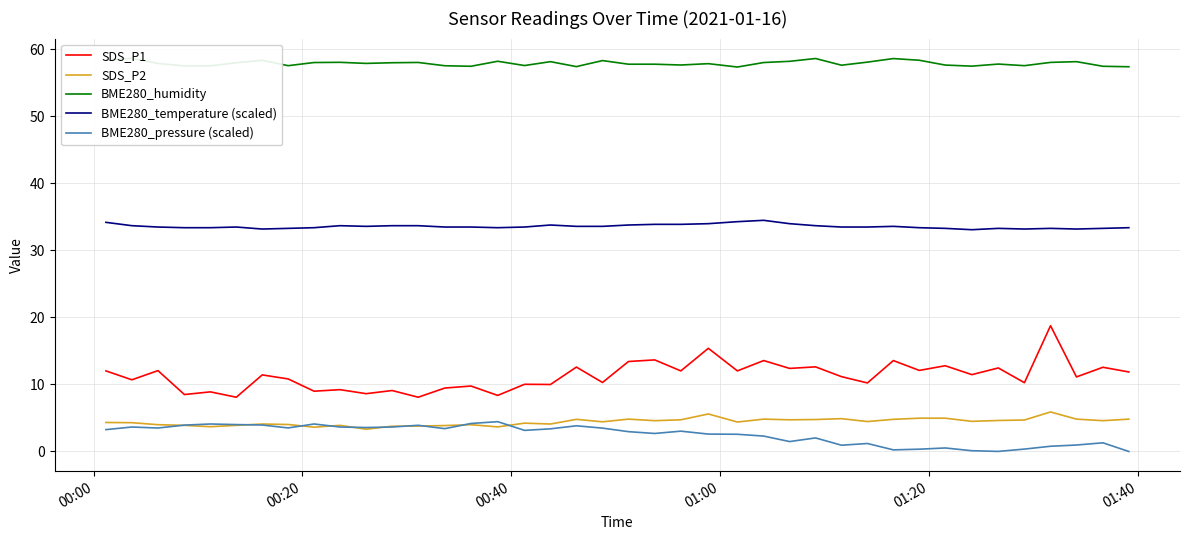

What is the minimum value for SDS_P1?

8.1